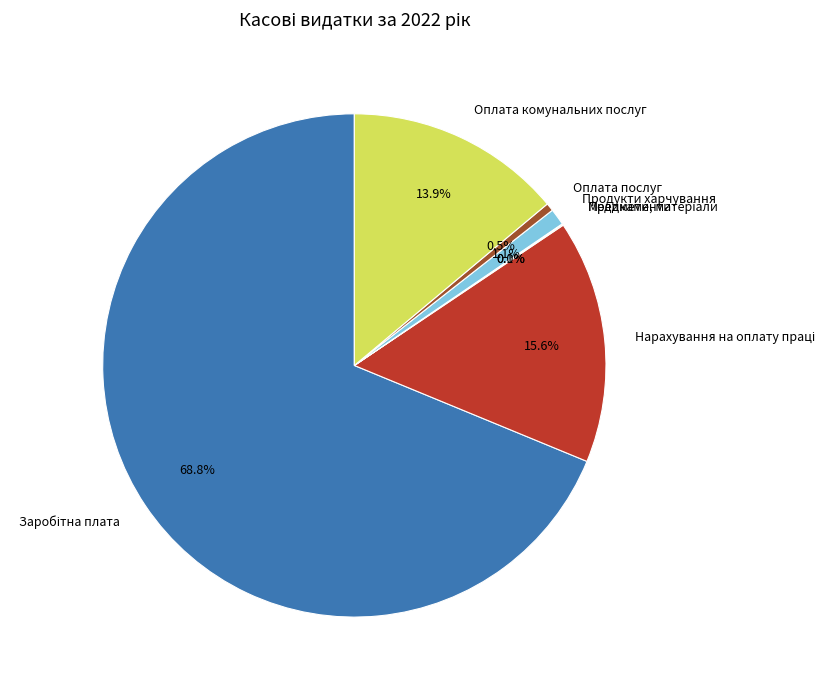

Does any single category account for the majority?

Yes